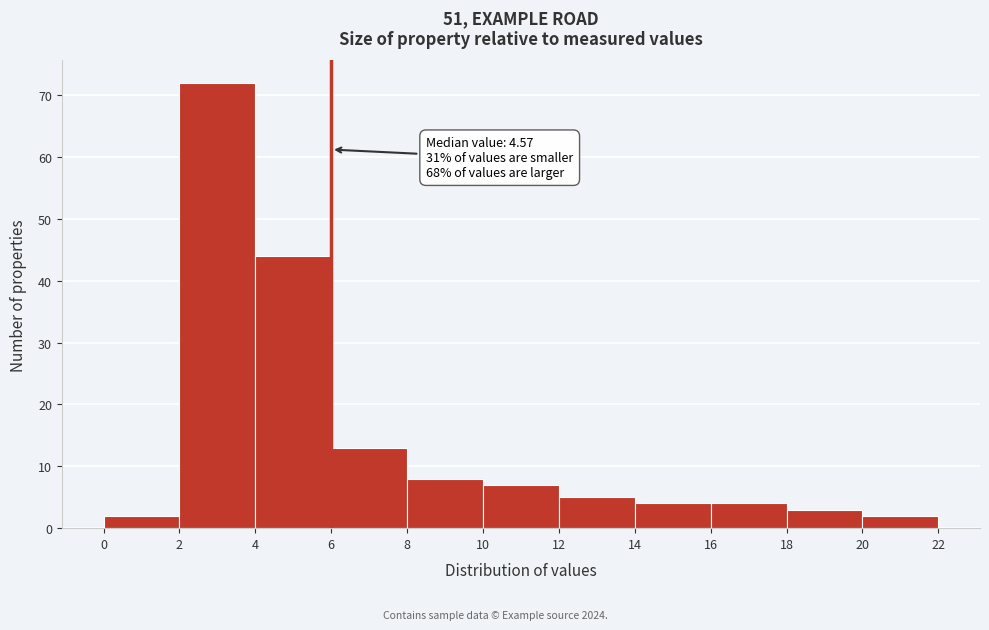

Over which range of the x-axis is the bar tallest?

2 to 4